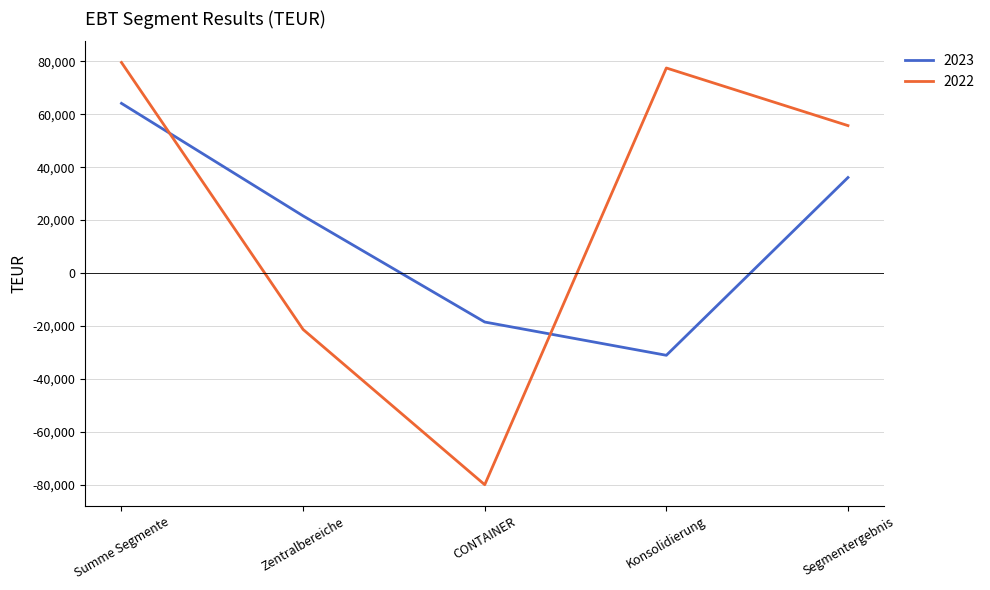

What is the difference between the highest and lowest values at Segmentergebnis?

19627